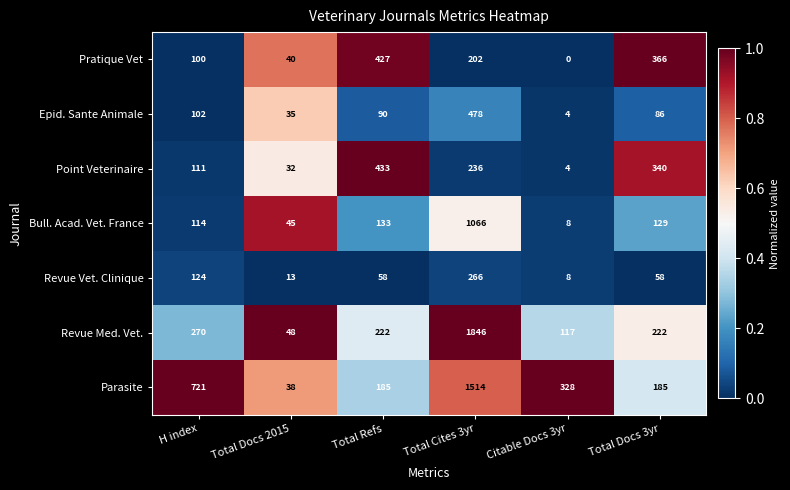

What is the difference between the highest and lowest values at H index?

621